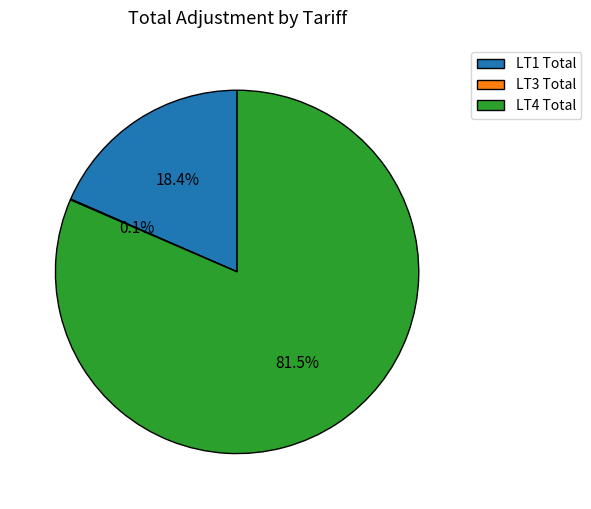

Which category has the biggest portion of the pie?

LT4 Total